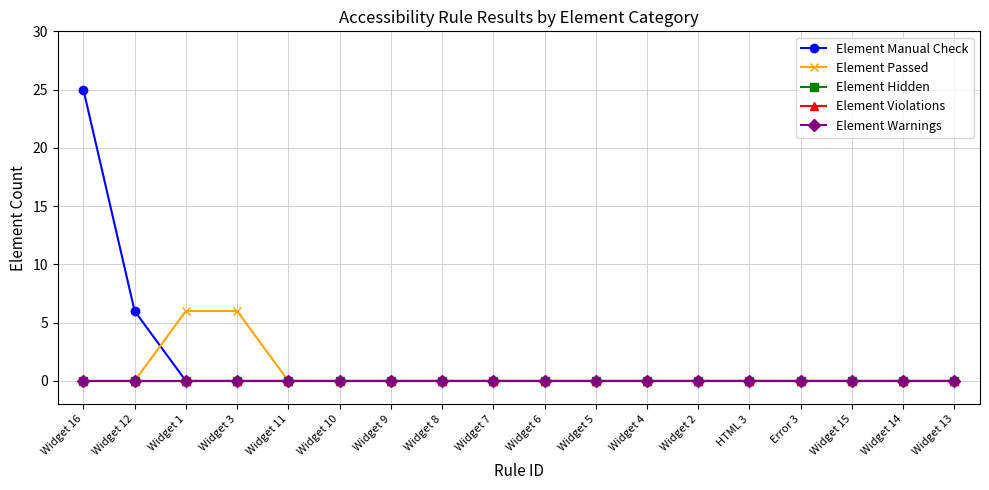

Does the chart have visible grid lines?

Yes